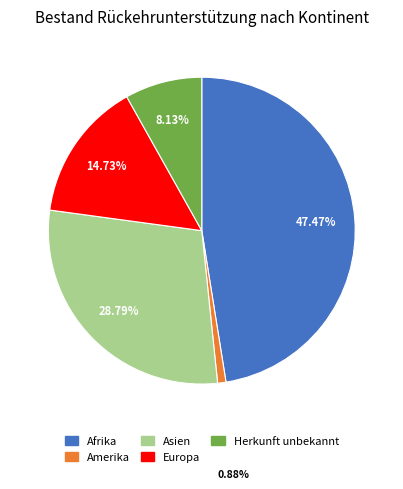

Which has a higher value, Amerika or Asien?

Asien